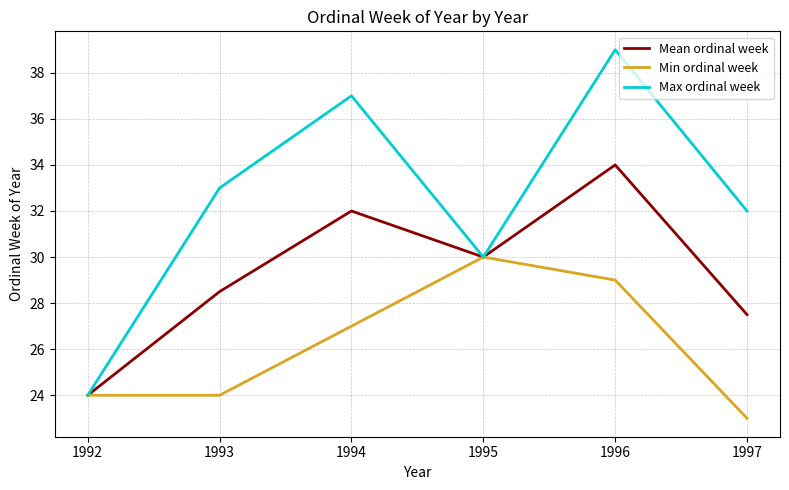

What is the greatest value displayed?

39.0